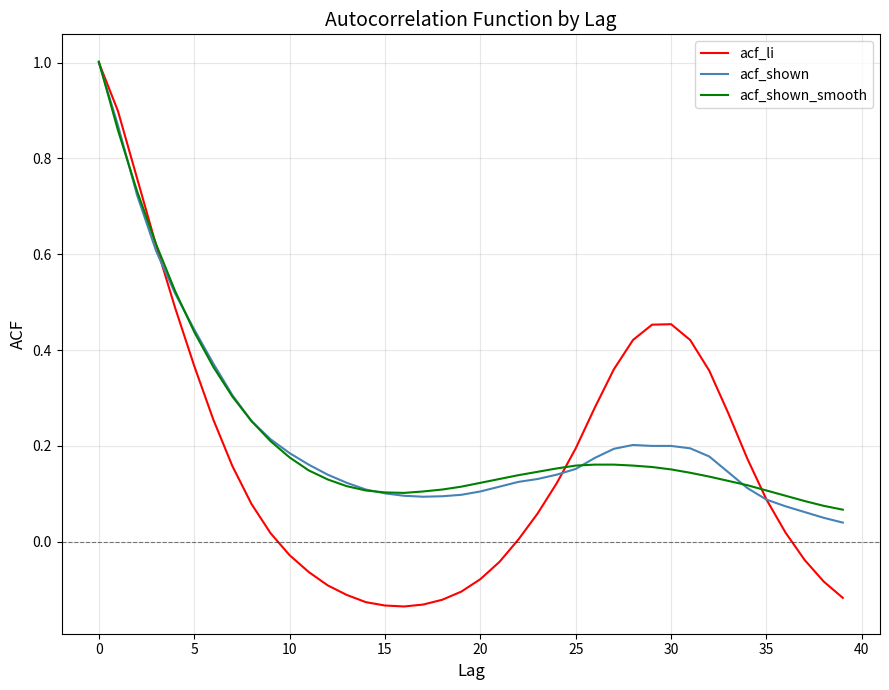

What is the maximum value shown in the chart?

1.0